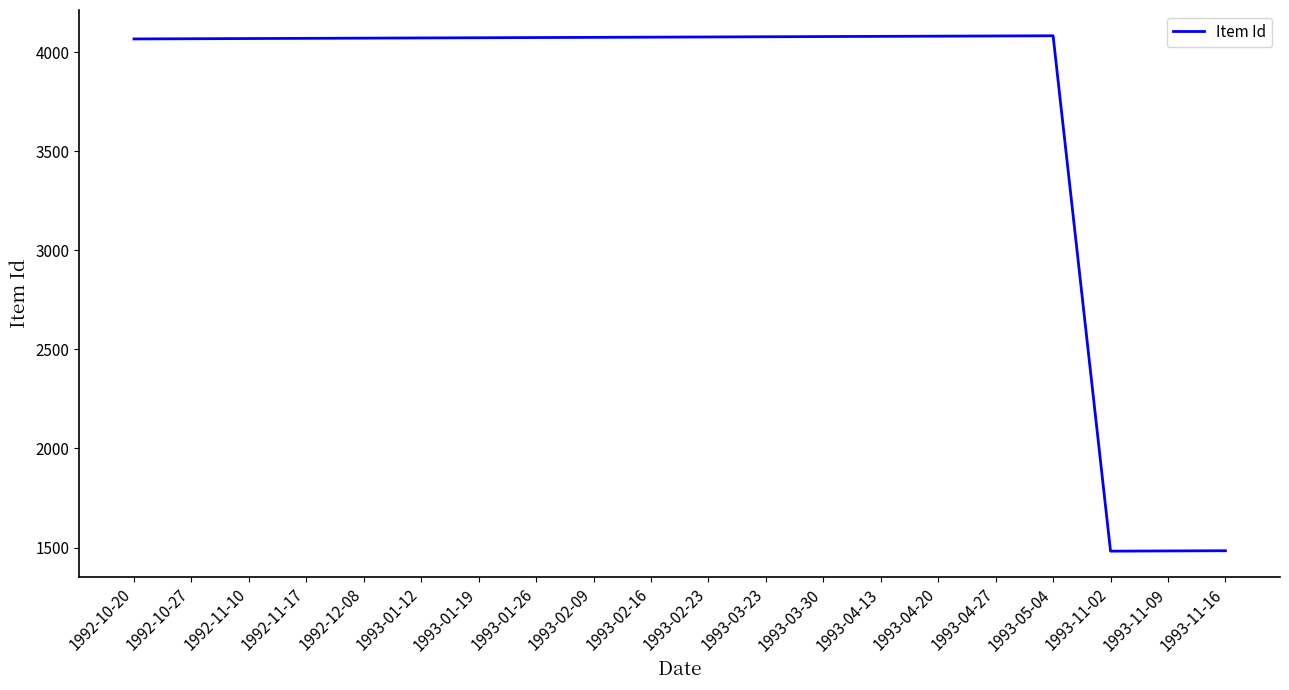

What is the smallest value displayed?

1482